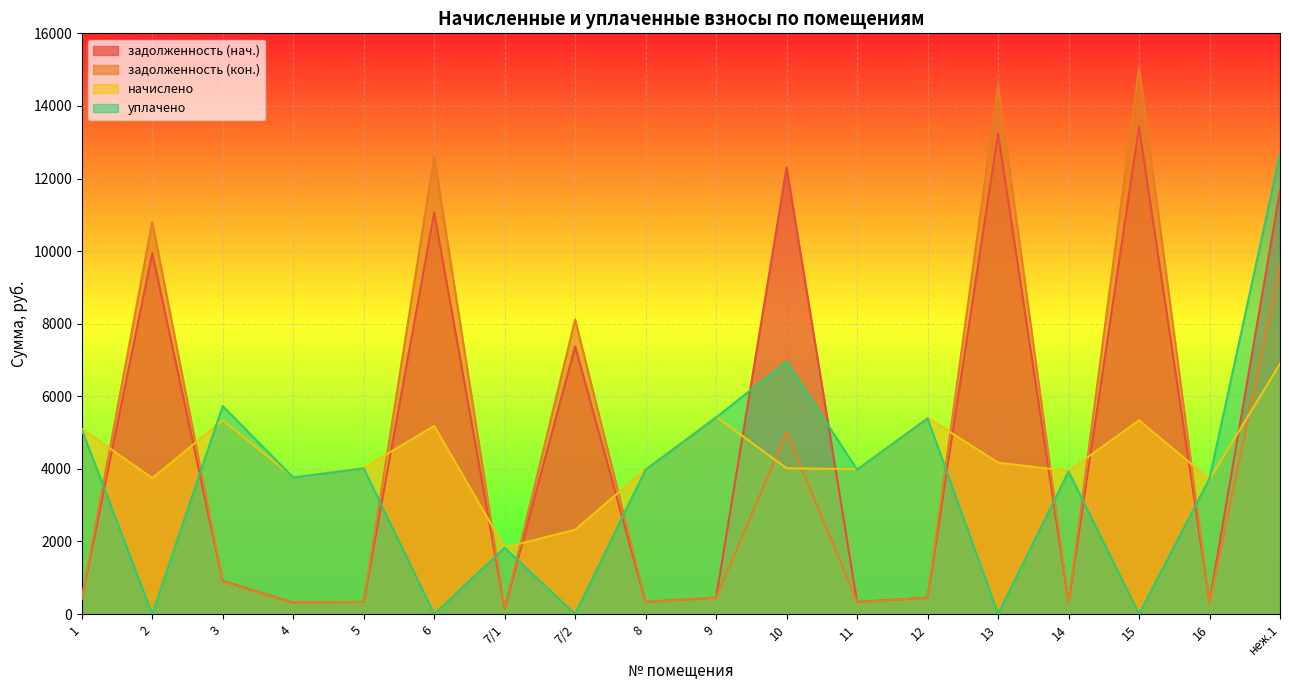

How many intersections are there between задолженность (кон.) and начислено?

13